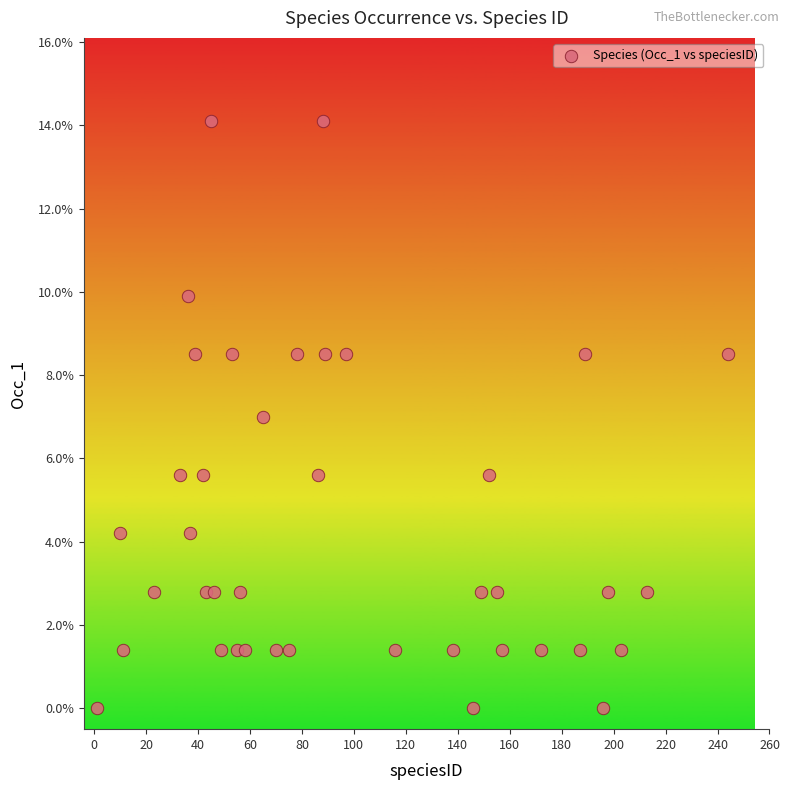

What is the range of Y values (max minus min)?

14.1